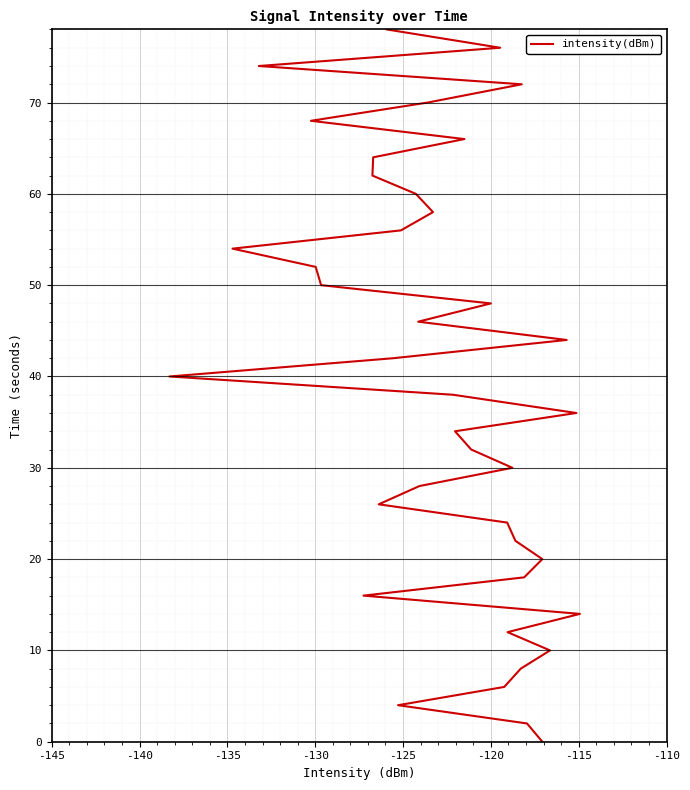

How many lines are shown in the chart?

1